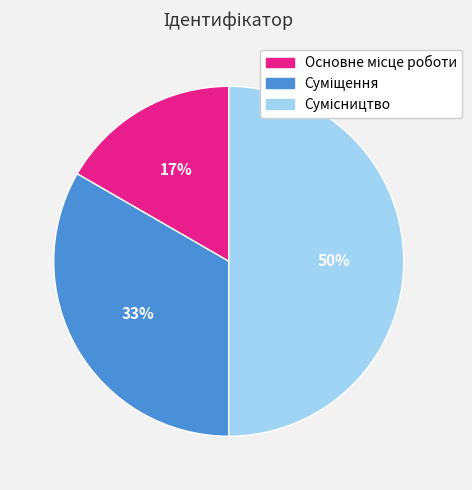

To the nearest percent, what is the difference between the largest and smallest slice percentages?

33%